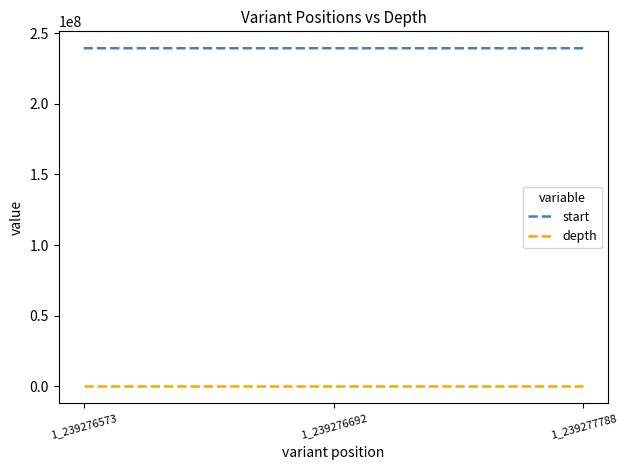

What is the difference between the maximum and second lowest values in the start series?

1096